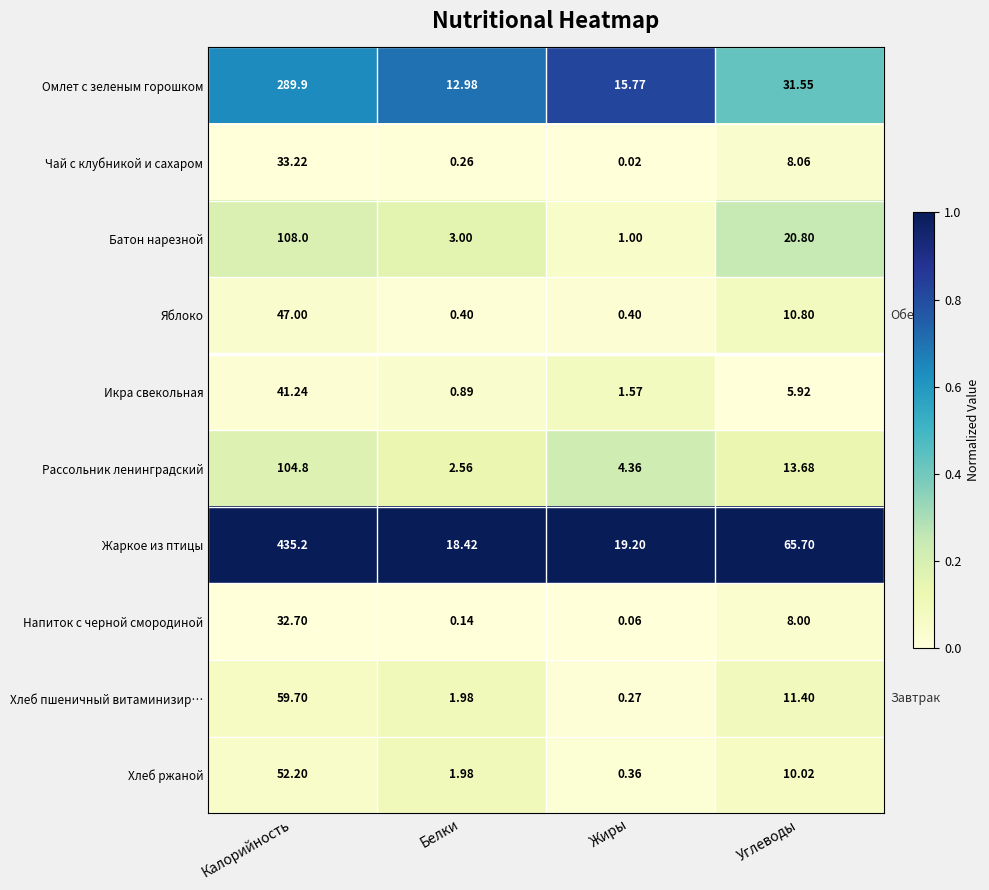

How many data points does each series have?

4